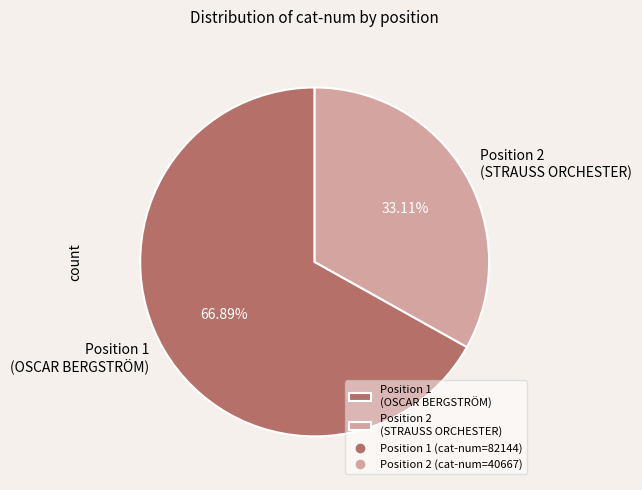

Do Position 2 (STRAUSS ORCHESTER) and Position 1 (OSCAR BERGSTRÖM) together represent more than half of the pie?

Yes